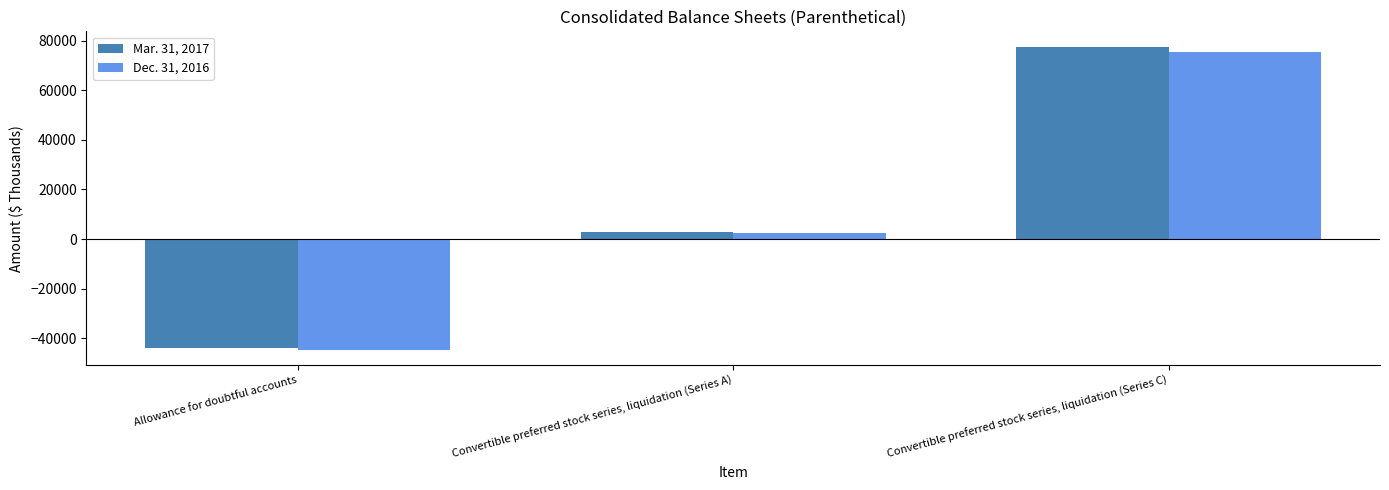

Reading left to right, extract all data points from this chart.

Mar. 31, 2017: Allowance for doubtful accounts=-44061	Convertible preferred stock series, liquidation (Series A)=2677	Convertible preferred stock series, liquidation (Series C)=77632
Dec. 31, 2016: Allowance for doubtful accounts=-44730	Convertible preferred stock series, liquidation (Series A)=2603	Convertible preferred stock series, liquidation (Series C)=75491